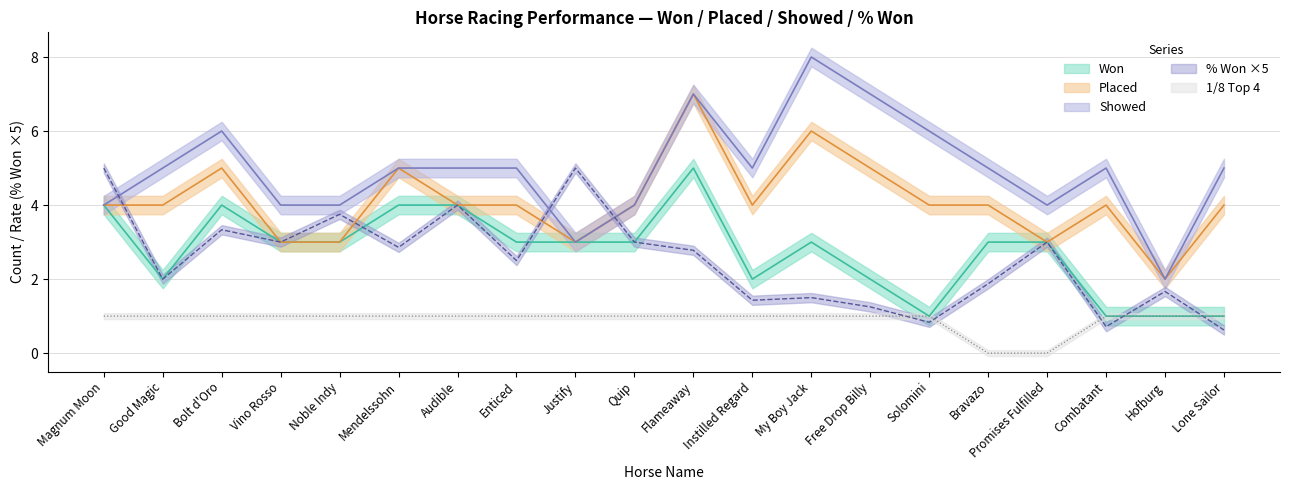

At which category is the sum across all series the highest?

Magnum Moon